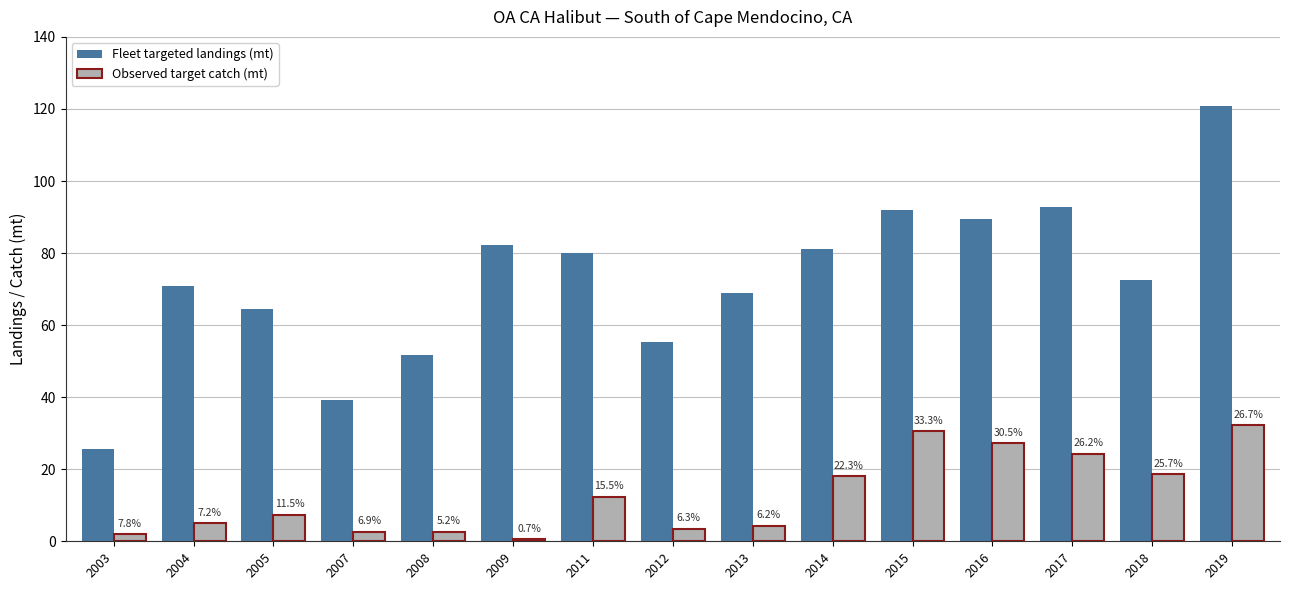

What is the smallest value displayed?

0.6